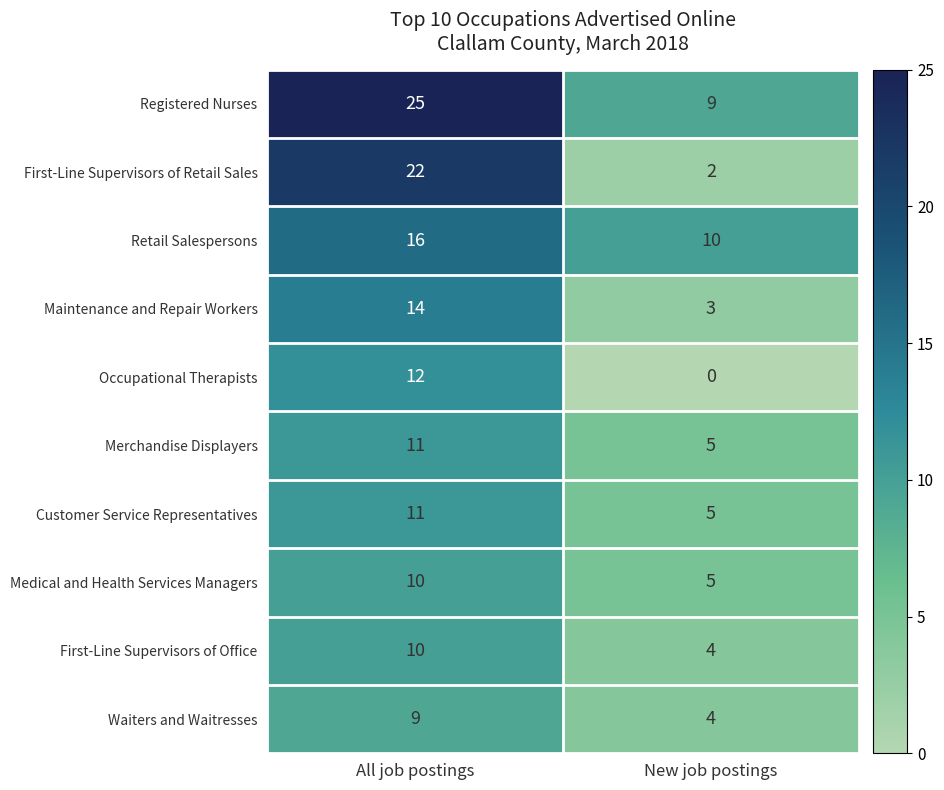

What is the sum of the Maintenance and Repair Workers values at New job postings and All job postings?

17